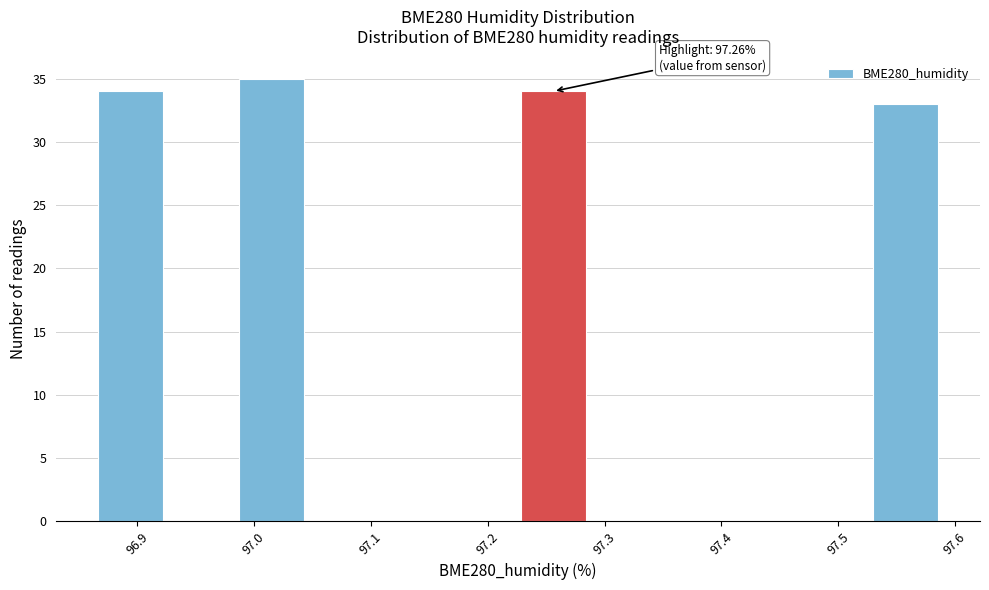

Over which range of the x-axis is the bar tallest?

96.98 to 97.05